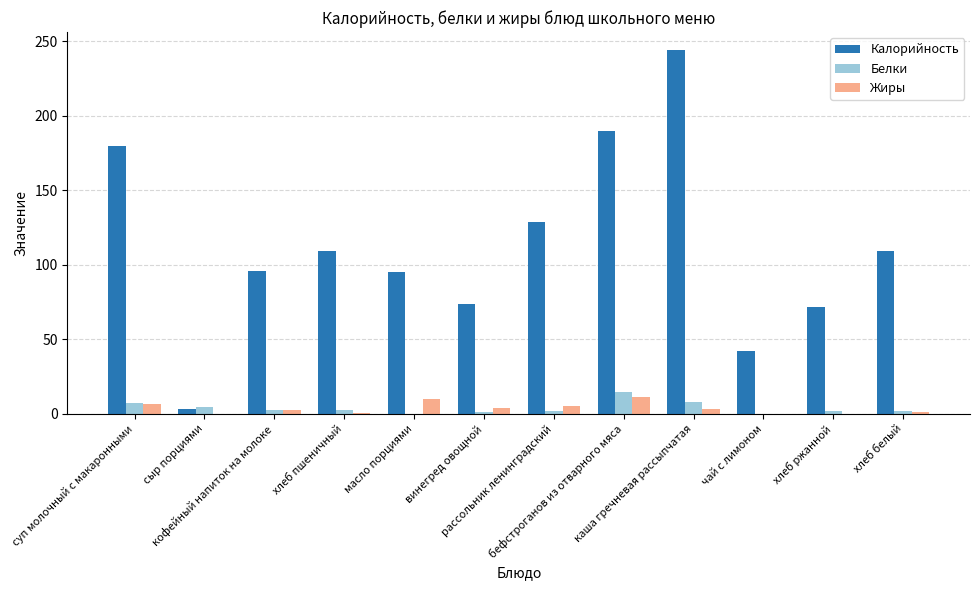

What is the maximum value for Жиры?

11.0